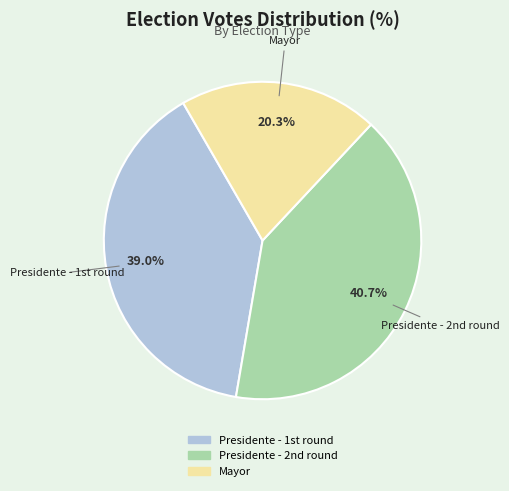

Rank the categories by value from lowest to highest.

Mayor, Presidente - 1st round, Presidente - 2nd round